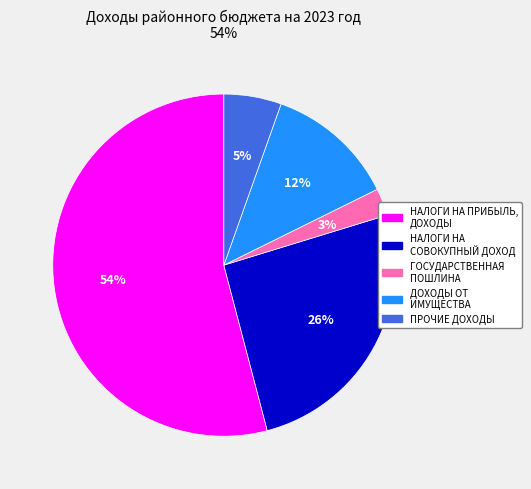

Is there any slice that represents more than half of the pie?

Yes